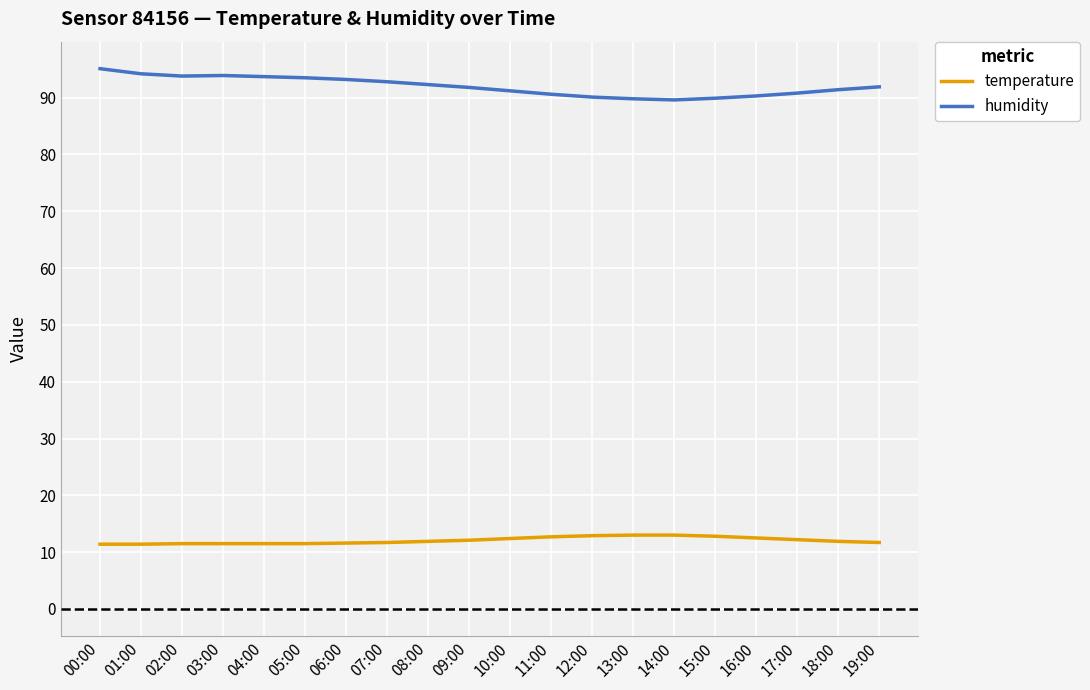

True or false: temperature and humidity intersect in this chart.

False